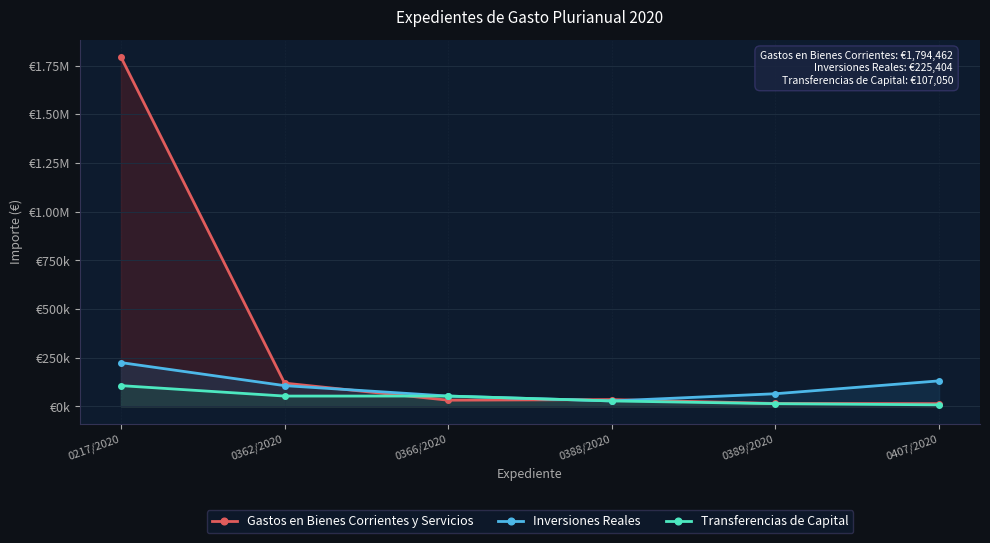

Reading left to right, extract all data points from this chart.

Gastos en Bienes Corrientes y Servicios: 1794462.0	119995.7	32295.1	35402.1	15440.0	14520.0
Inversiones Reales: 225404.5	107050.0	53525.0	28420.6	65475.7	131508.2
Transferencias de Capital: 107050.0	53525.0	53525.0	28420.6	14520.0	8400.0